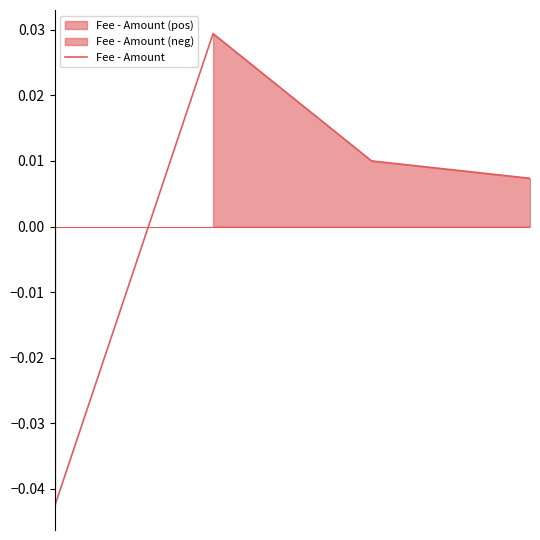

The chart shows a value of 0.0 at 1. True or false?

False